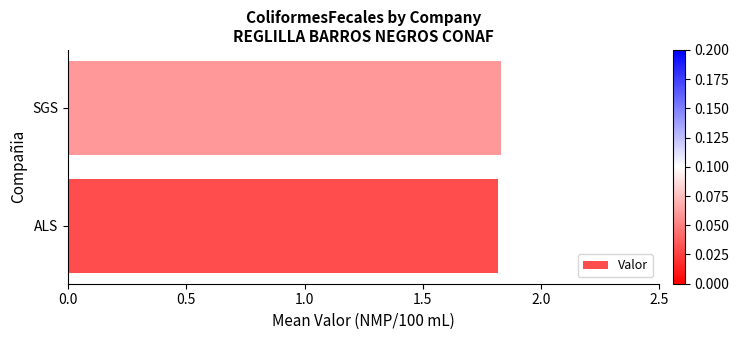

True or false: the data shows 3.3 at SGS.

False